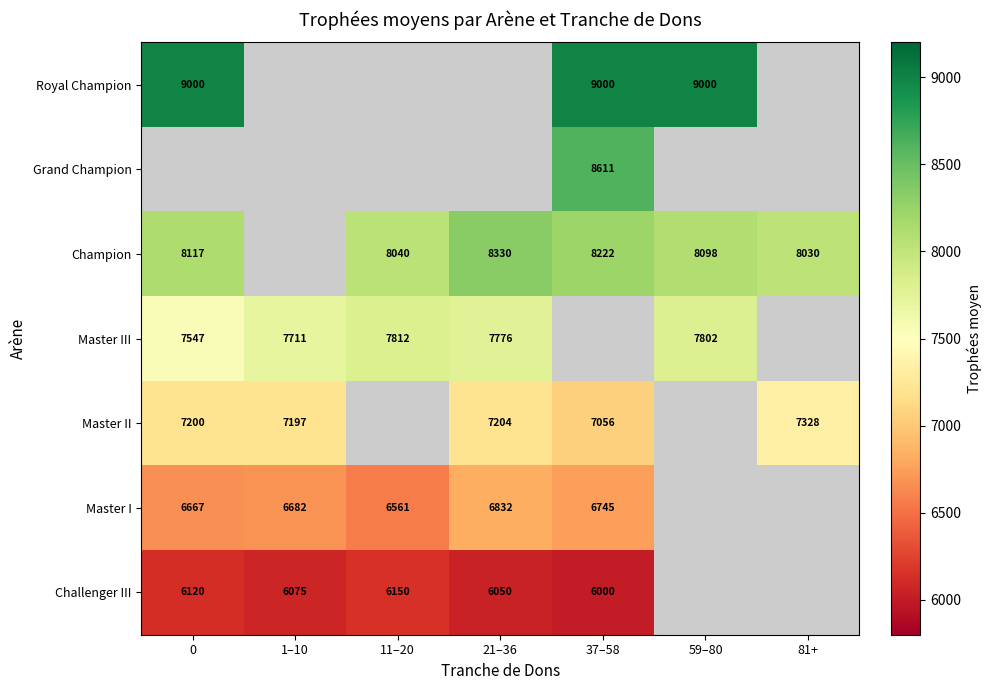

The Champion series shows 12694 at 21–36. True or false?

False